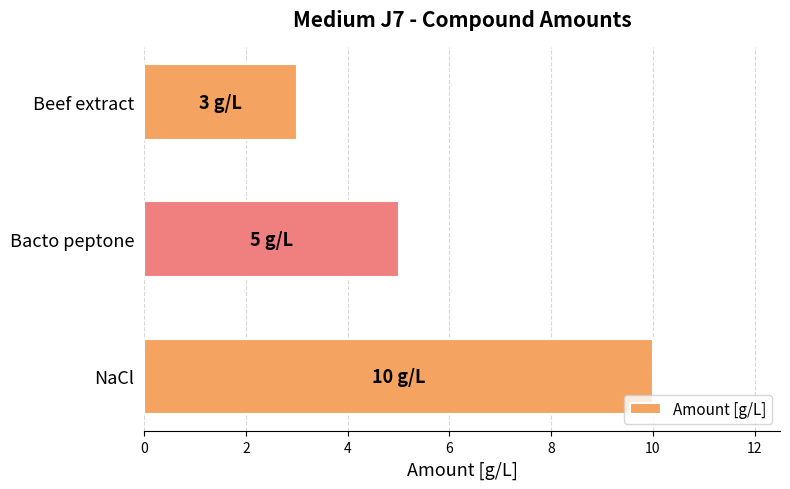

What is the difference between the second highest and minimum values?

2